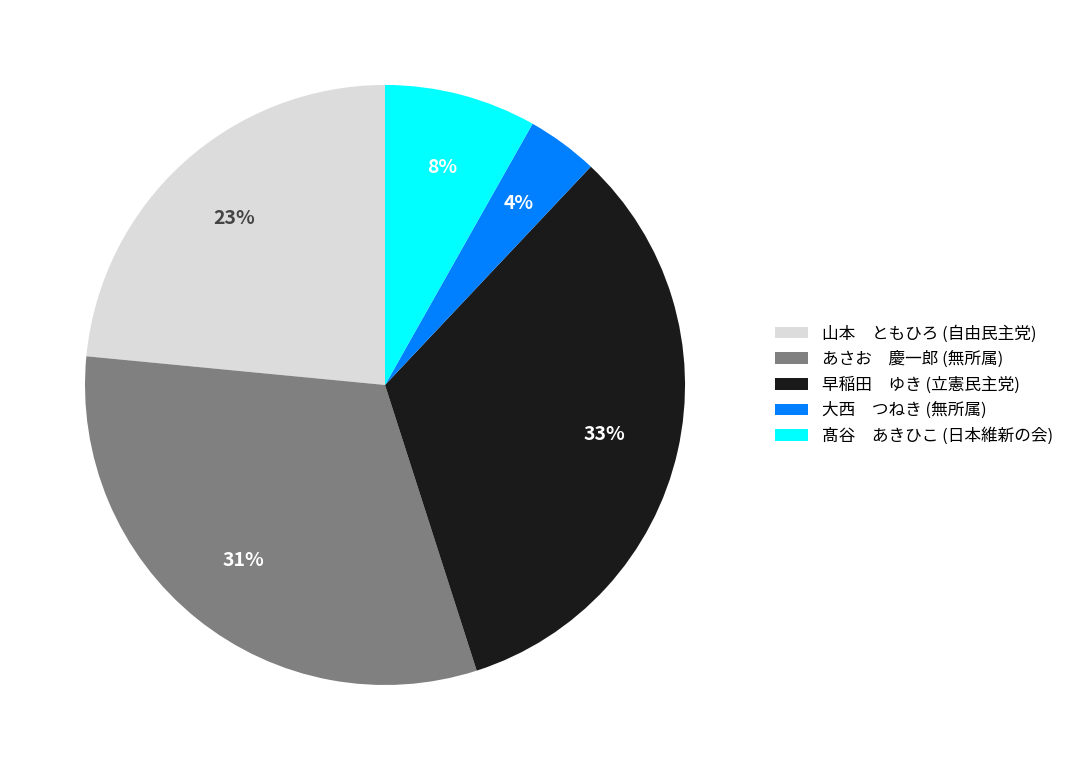

Which slice is the largest?

早稲田 ゆき (立憲民主党)